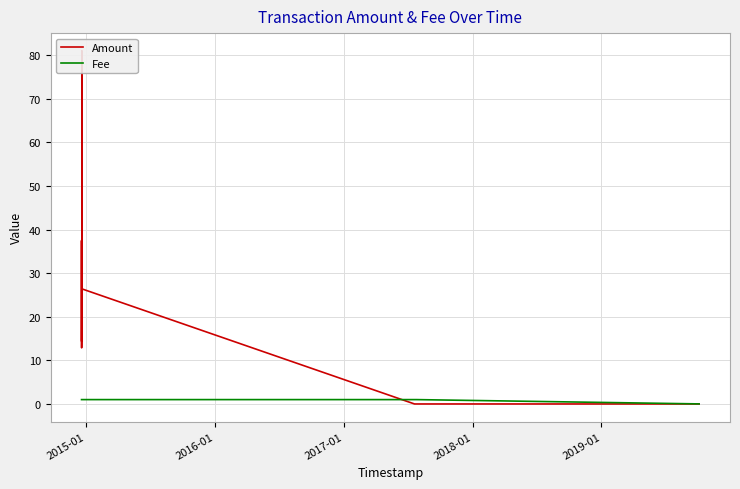

What are all the series names shown in the legend?

Amount, Fee